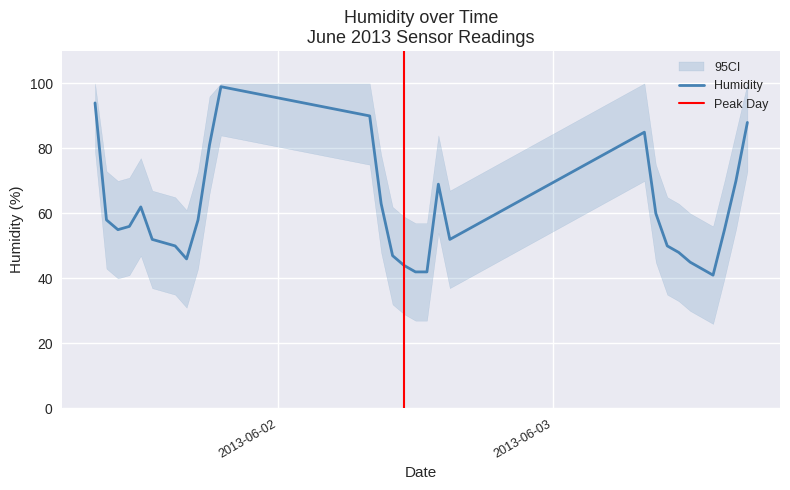

Where is the first local minimum?

2013-06-01 10:00